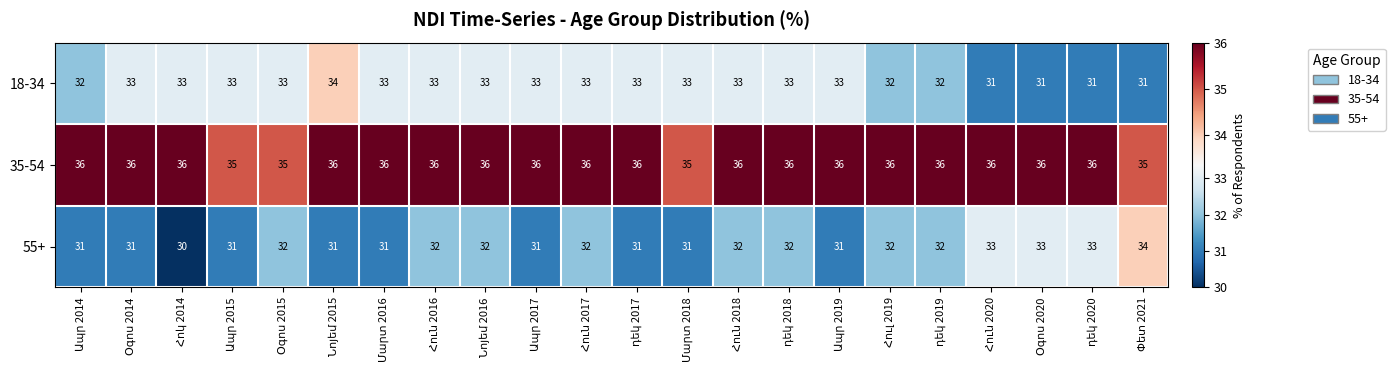

List the series in order of their overall mean, highest first.

35-54, 18-34, 55+